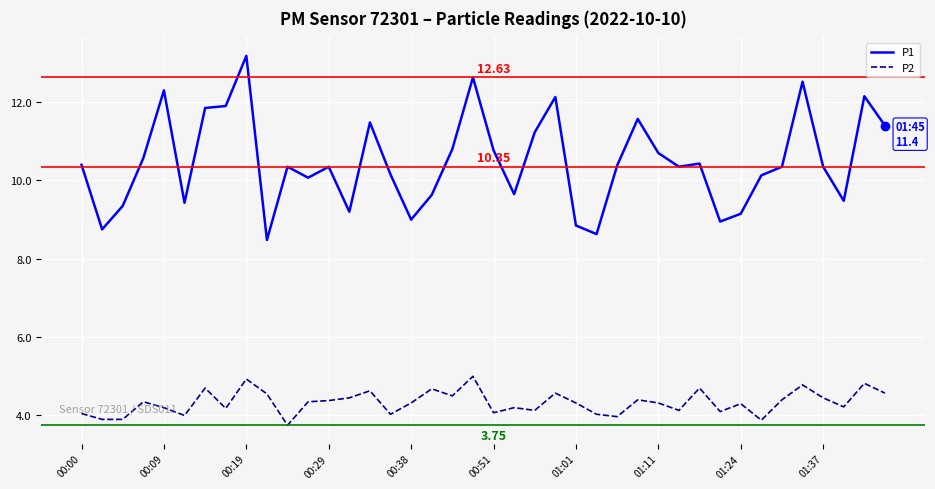

Which series has the largest total across all categories?

P1